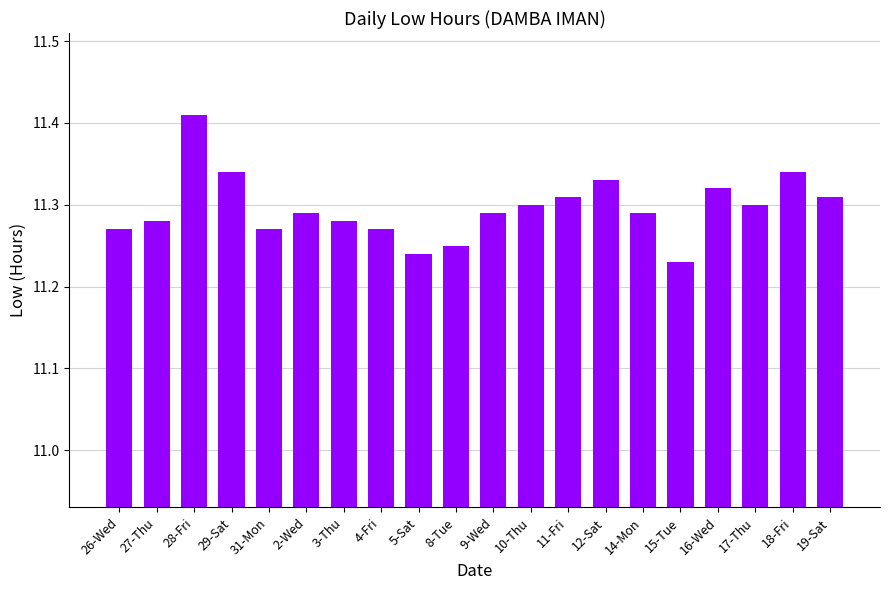

What is the label of the 12th bar from the left?

10-Thu